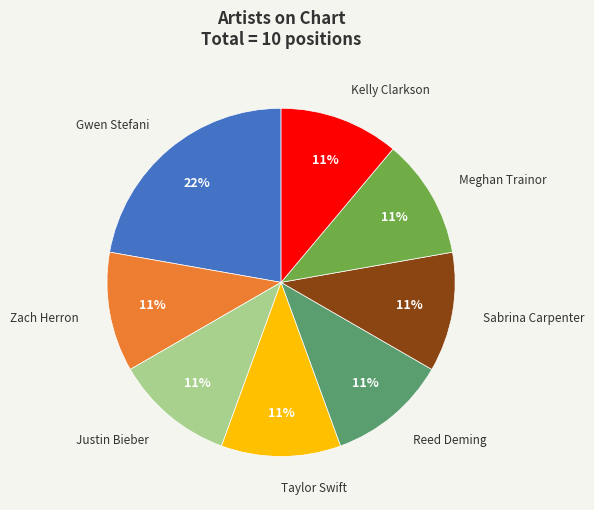

To the nearest percent, what is the average slice percentage?

12%